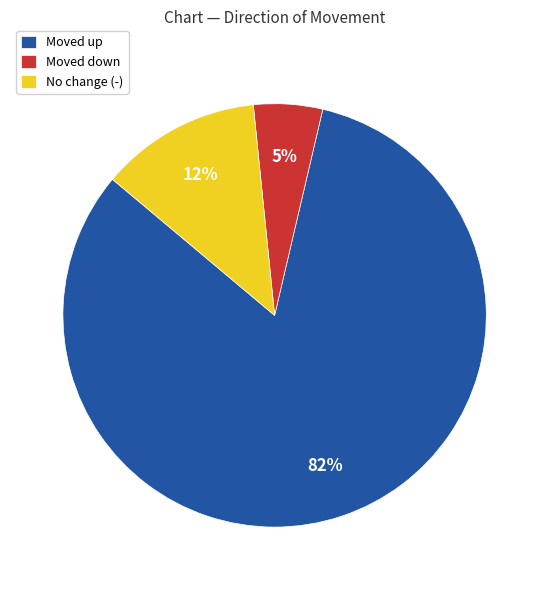

Between No change (-) and Moved up, which is larger?

Moved up